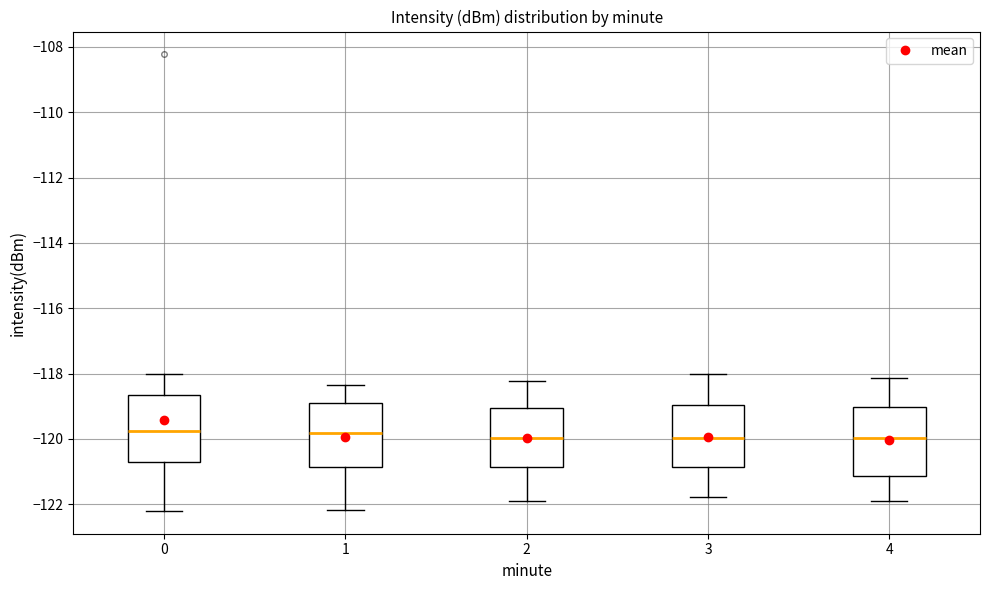

Where does the lower whisker of the box at x = 3 end on the y-axis? The values are not printed on the chart, so give them approximately, as read against the axis.

-121.8